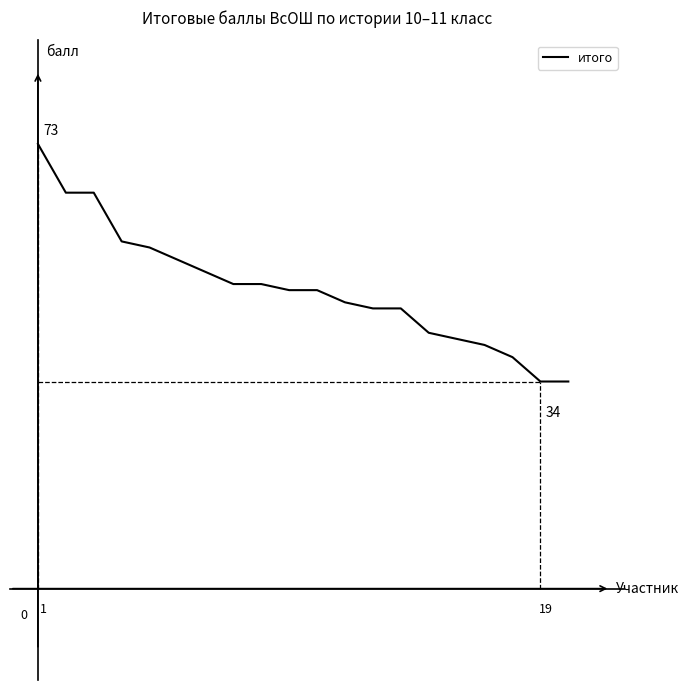

Rank the categories by value from lowest to highest.

18, 19, 17, 16, 15, 14, 12, 13, 11, 9, 10, 7, 8, 6, 5, 4, 3, 1, 2, 0